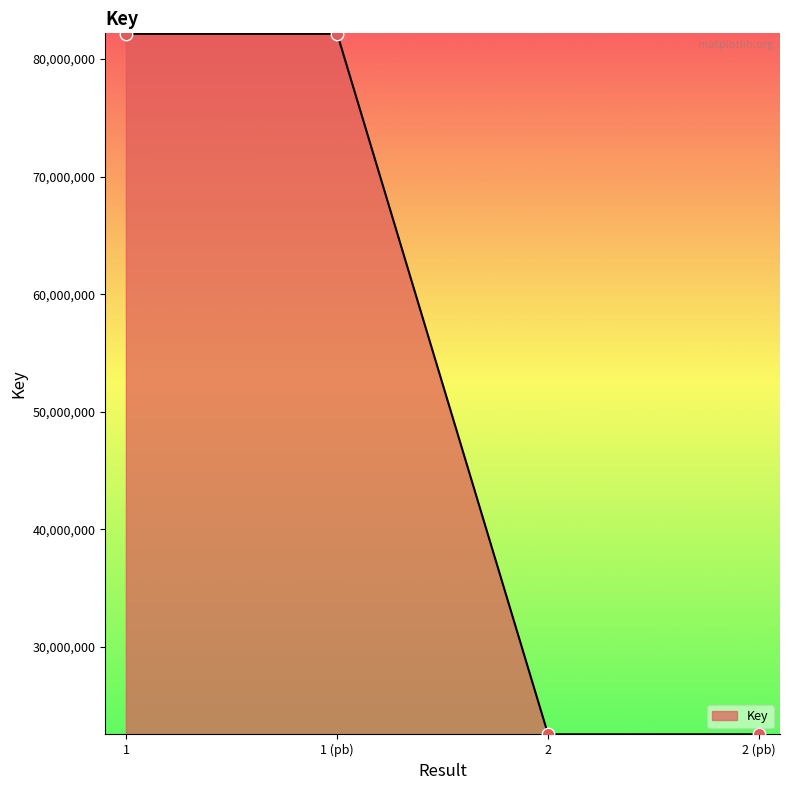

Approximately how many times larger is the value at 1 compared to 2?

3.6